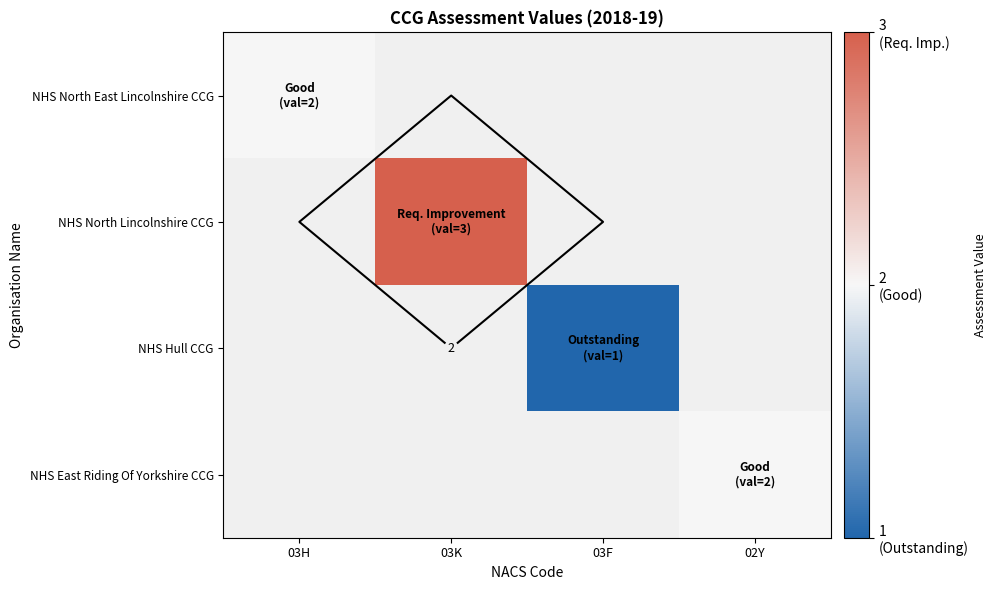

Which category has the lowest value in the NHS North East Lincolnshire CCG series?

03H